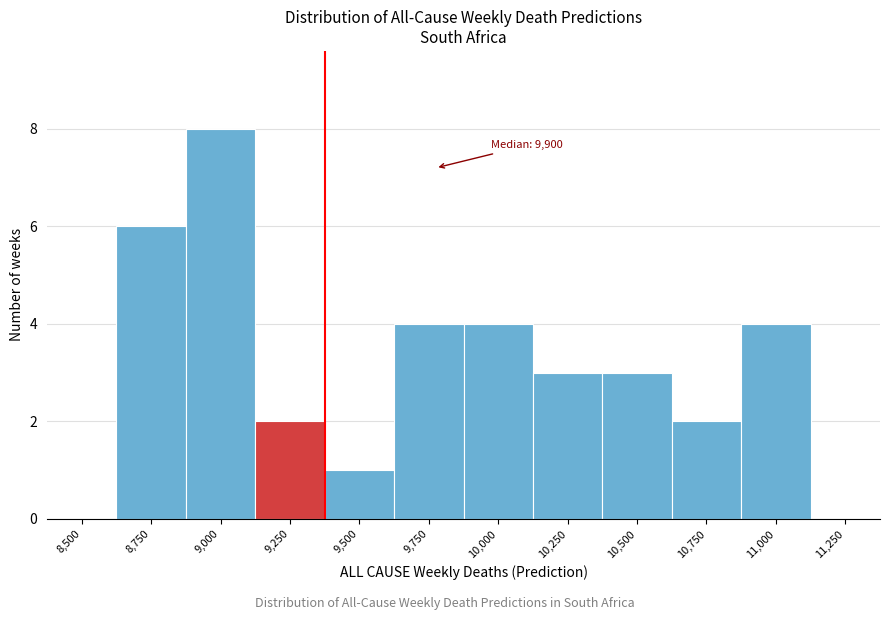

Reading left to right, extract all data points from this chart.

8,500=0	8,750=6	9,000=8	9,250=2	9,500=1	9,750=4	10,000=4	10,250=3	10,500=3	10,750=2	11,000=4	11,250=0